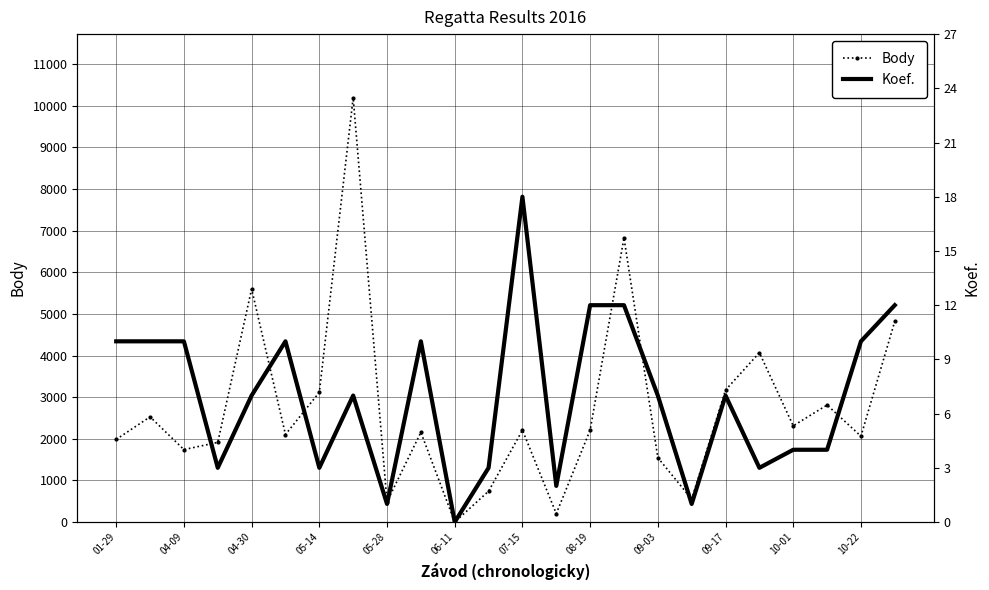

Count the number of categories in the chart.

24